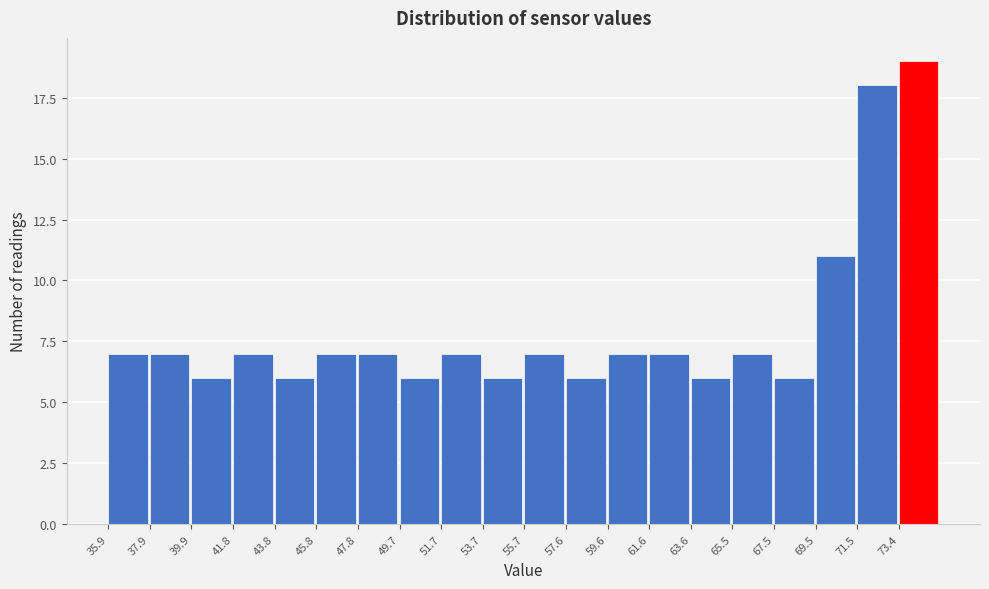

How tall is the bar that spans 65.6 to 67.6 on the x-axis? Neither the bar edges nor the heights are printed on the chart, so give them approximately, as read against the axes.

7